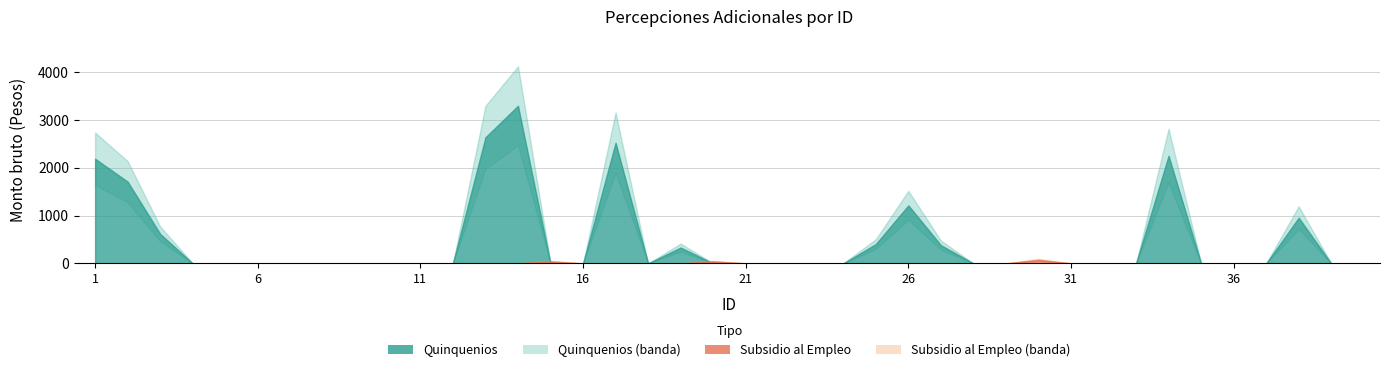

At which category is the sum across all series the highest?

14